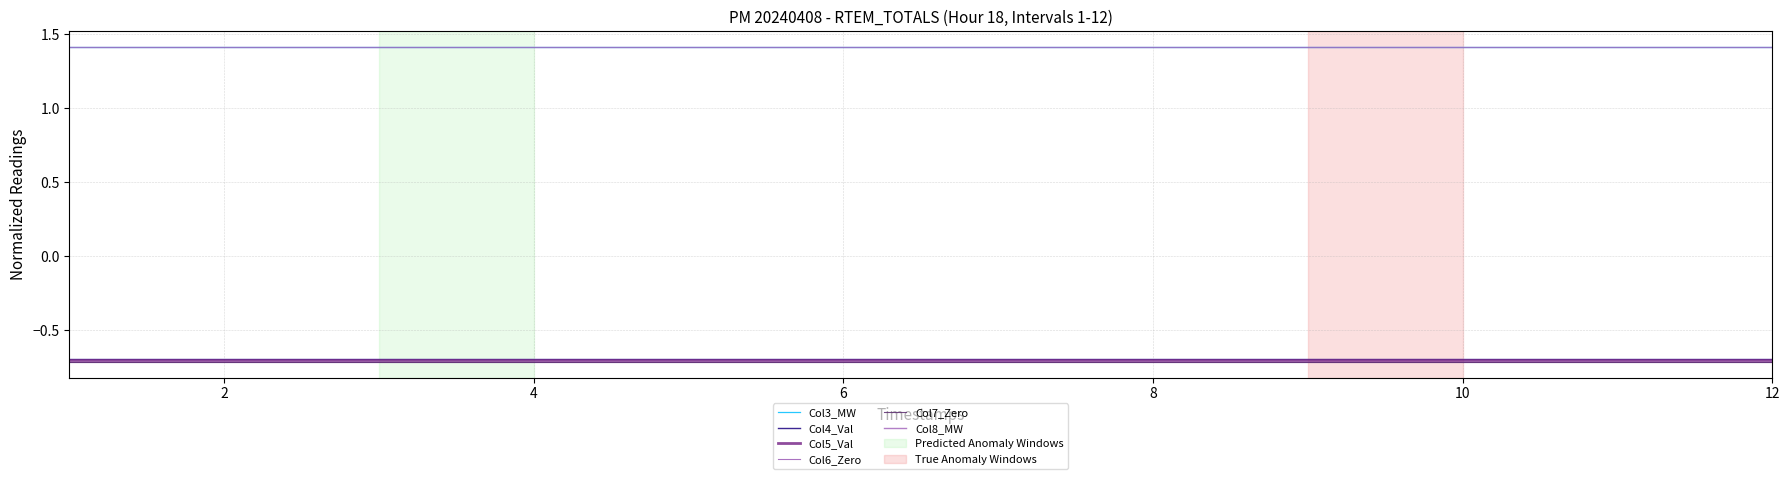

Is this an area chart (filled region under the line)?

No